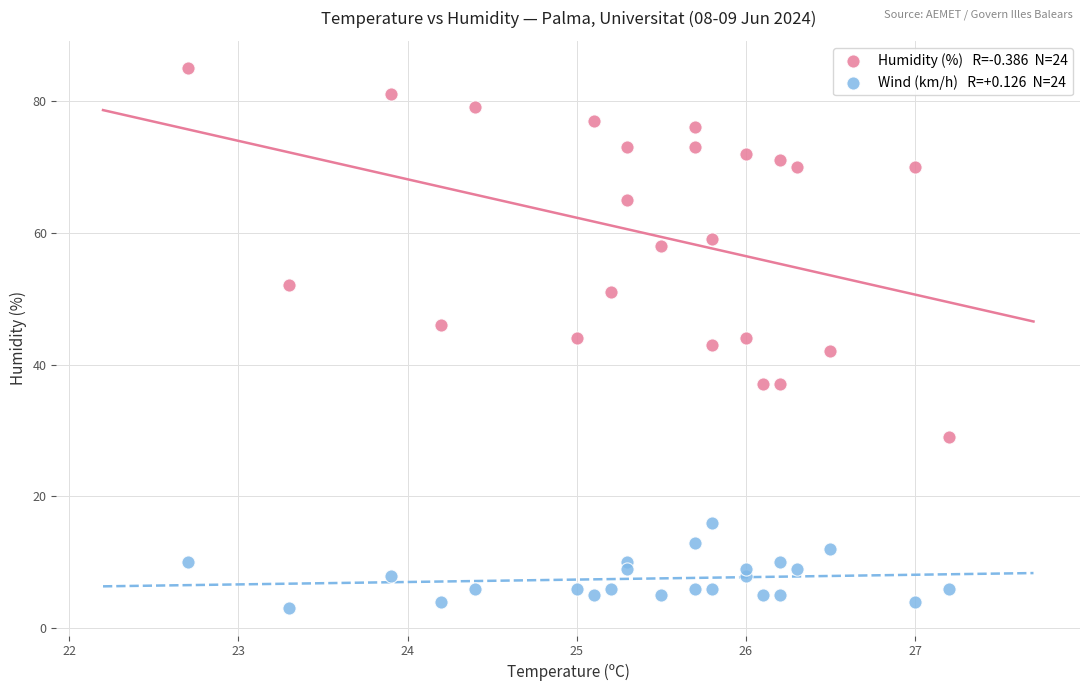

Across all data points, what is the range of Y values (max minus min)?

82